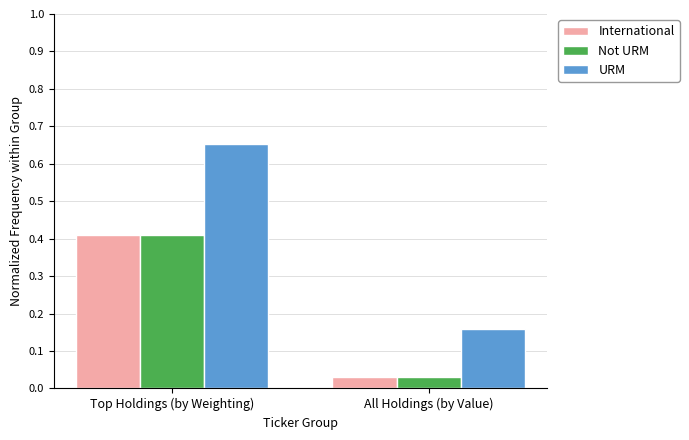

What is the value of the Not URM bar at the 1st from the left?

0.4